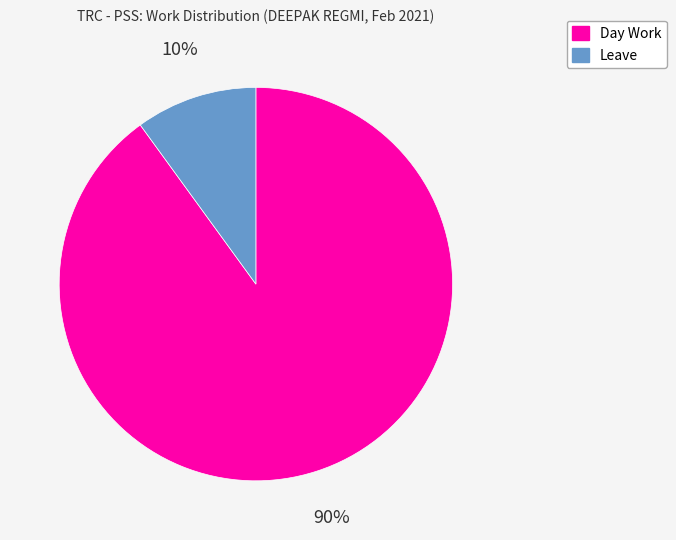

Between Leave and Day Work, which is larger?

Day Work